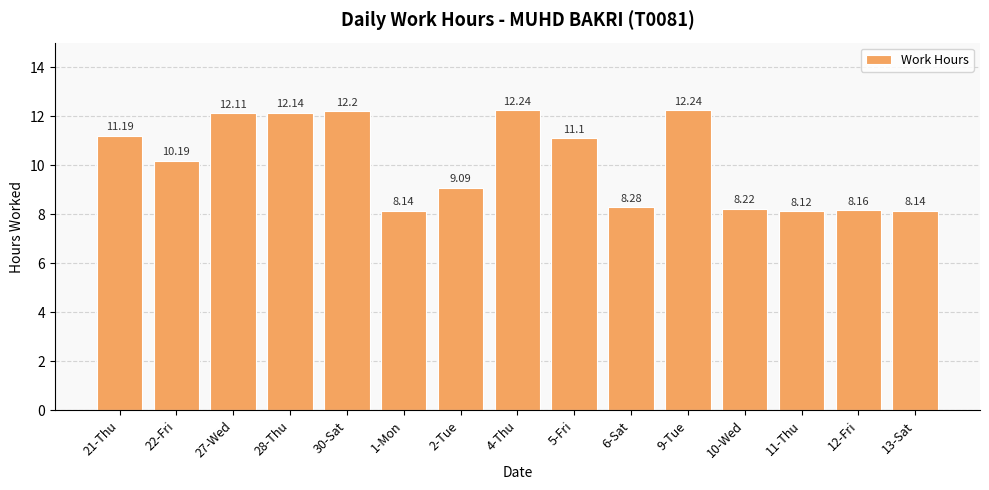

How many values exceed 10?

8